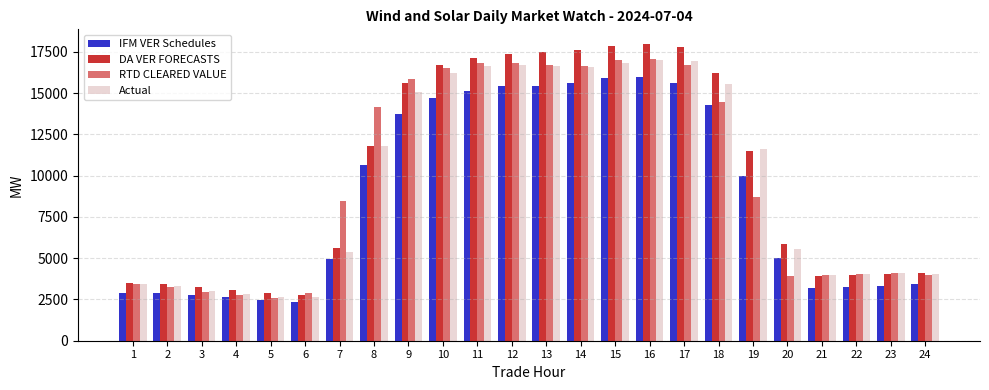

True or false: DA VER FORECASTS has a value of 17782.0 at 17.

True